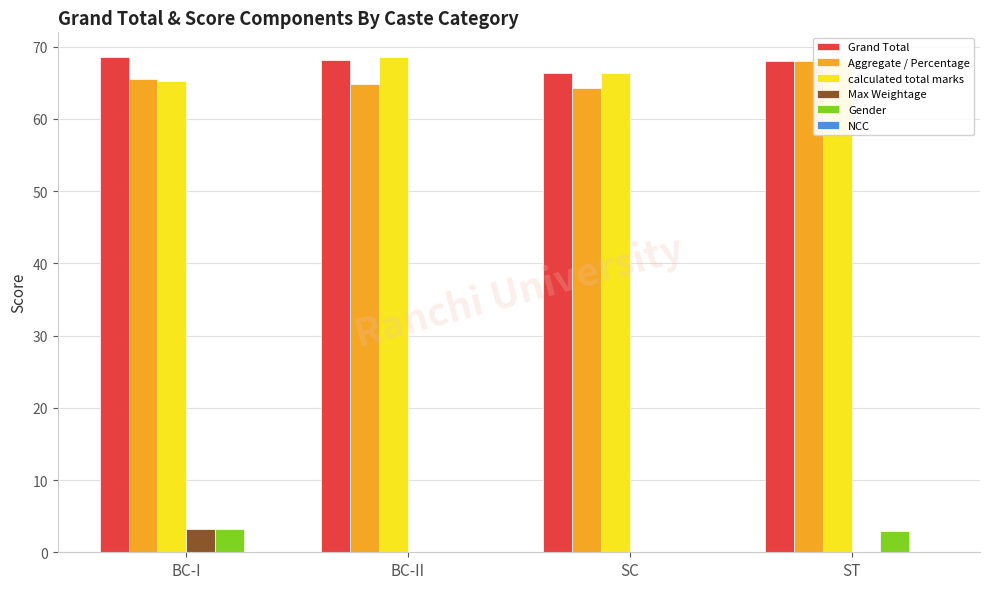

What is the approximate value of calculated total marks at BC-I?

65.3